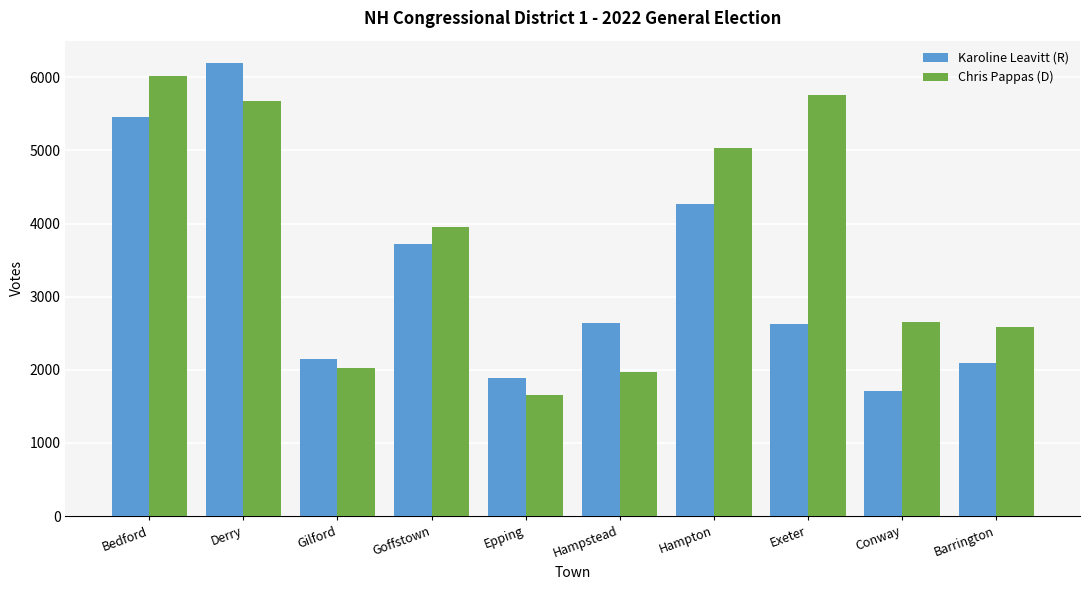

What is the difference between the highest and lowest values at Barrington?

502